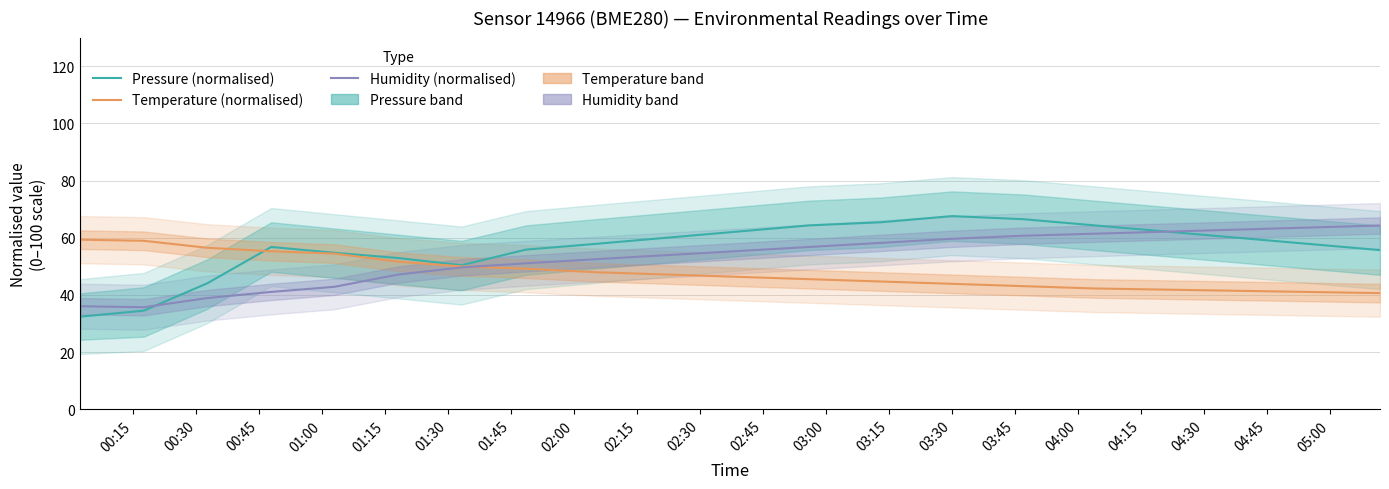

True or false: Pressure (normalised) has more than 1 interior local peaks.

True